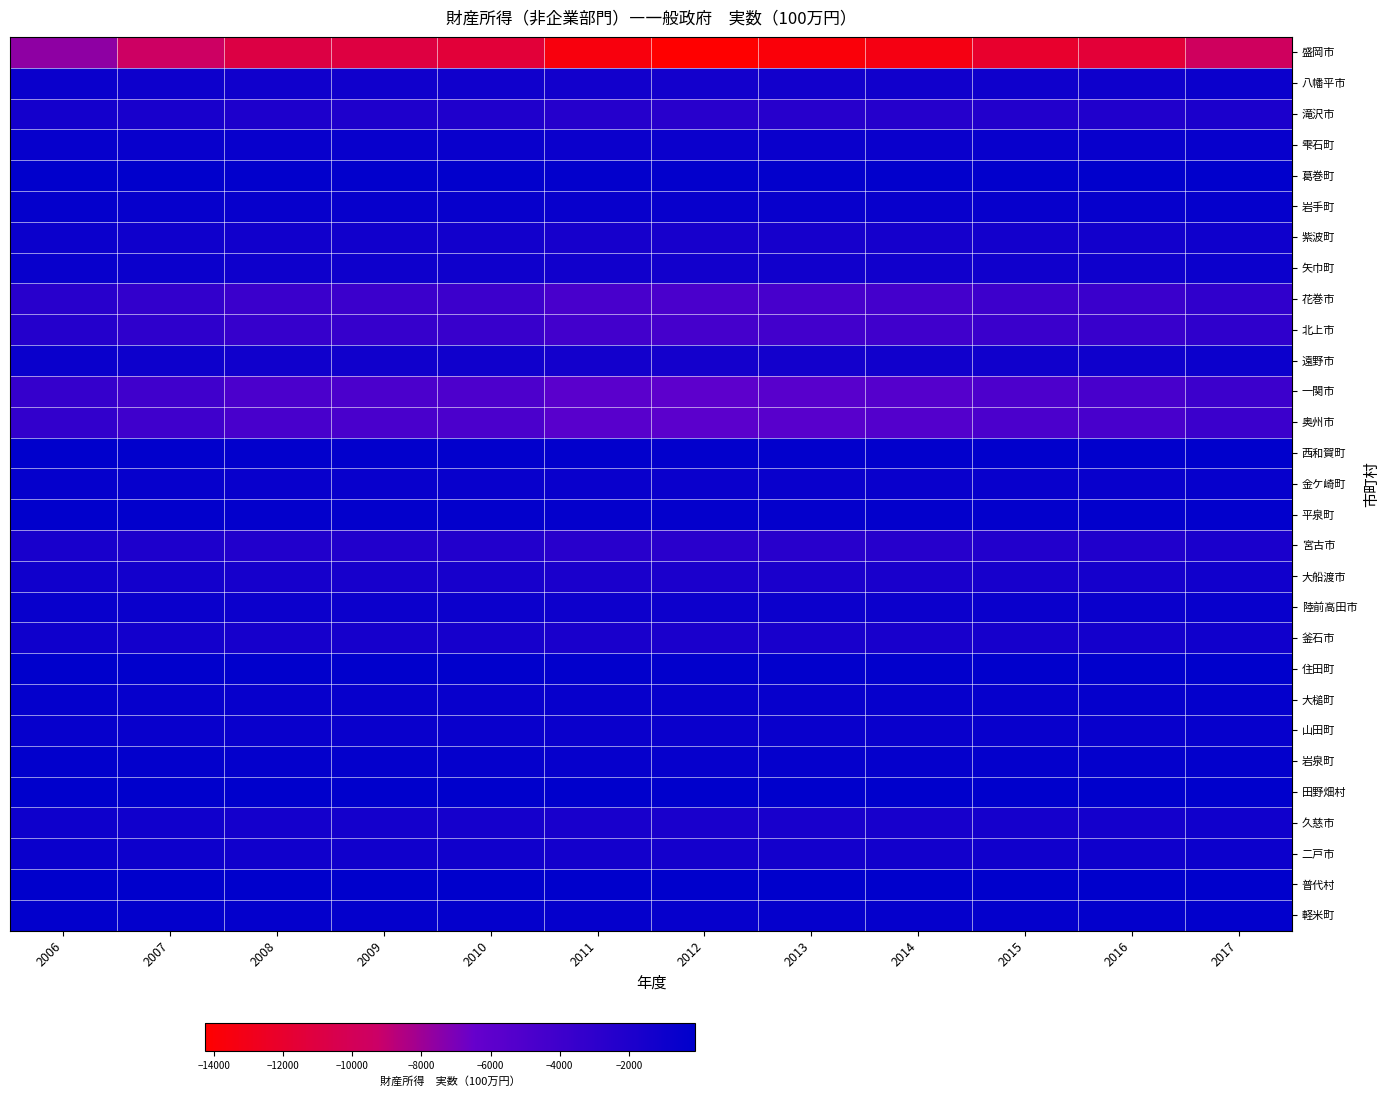

Reading left to right, transcribe all the data shown in this chart.

盛岡市: 2006=-7613	2007=-9407	2008=-10924	2009=-11087	2010=-11482	2011=-13596	2012=-14263	2013=-13791	2014=-13332	2015=-12045	2016=-11497	2017=-9627
八幡平市: 2006=-776	2007=-944	2008=-1085	2009=-1082	2010=-1104	2011=-1283	2012=-1320	2013=-1254	2014=-1196	2015=-1067	2016=-1002	2017=-828
滝沢市: 2006=-1357	2007=-1681	2008=-1961	2009=-2005	2010=-2073	2011=-2461	2012=-2597	2013=-2526	2014=-2453	2015=-2245	2016=-2149	2017=-1807
雫石町: 2006=-480	2007=-589	2008=-679	2009=-682	2010=-694	2011=-810	2012=-839	2013=-798	2014=-764	2015=-687	2016=-648	2017=-538
葛巻町: 2006=-198	2007=-238	2008=-271	2009=-270	2010=-281	2011=-324	2012=-332	2013=-313	2014=-293	2015=-257	2016=-238	2017=-196
岩手町: 2006=-406	2007=-494	2008=-565	2009=-563	2010=-577	2011=-669	2012=-685	2013=-648	2014=-619	2015=-554	2016=-522	2017=-429
紫波町: 2006=-855	2007=-1055	2008=-1225	2009=-1245	2010=-1281	2011=-1510	2012=-1577	2013=-1519	2014=-1462	2015=-1320	2016=-1256	2017=-1050
矢巾町: 2006=-687	2007=-849	2008=-987	2009=-1000	2010=-1047	2011=-1228	2012=-1275	2013=-1229	2014=-1197	2015=-1120	2016=-1078	2017=-909
花巻市: 2006=-2648	2007=-3259	2008=-3777	2009=-3809	2010=-3904	2011=-4573	2012=-4753	2013=-4556	2014=-4374	2015=-3954	2016=-3752	2017=-3120
北上市: 2006=-2392	2007=-2971	2008=-3471	2009=-3499	2010=-3584	2011=-4246	2012=-4456	2013=-4289	2014=-4148	2015=-3785	2016=-3609	2017=-3019
遠野市: 2006=-786	2007=-963	2008=-1105	2009=-1105	2010=-1129	2011=-1315	2012=-1365	2013=-1302	2014=-1246	2015=-1136	2016=-1072	2017=-884
一関市: 2006=-3412	2007=-4172	2008=-4807	2009=-4825	2010=-4912	2011=-5754	2012=-5950	2013=-5671	2014=-5424	2015=-4921	2016=-4653	2017=-3853
奥州市: 2006=-3282	2007=-4028	2008=-4665	2009=-4698	2010=-4801	2011=-5617	2012=-5825	2013=-5574	2014=-5343	2015=-4833	2016=-4583	2017=-3811
西和賀町: 2006=-182	2007=-221	2008=-251	2009=-250	2010=-254	2011=-292	2012=-299	2013=-281	2014=-265	2015=-238	2016=-223	2017=-182
金ケ崎町: 2006=-416	2007=-516	2008=-602	2009=-609	2010=-628	2011=-740	2012=-771	2013=-742	2014=-714	2015=-643	2016=-613	2017=-509
平泉町: 2006=-221	2007=-272	2008=-312	2009=-315	2010=-321	2011=-371	2012=-382	2013=-366	2014=-351	2015=-318	2016=-301	2017=-250
宮古市: 2006=-1591	2007=-1939	2008=-2219	2009=-2223	2010=-2287	2011=-2630	2012=-2717	2013=-2592	2014=-2481	2015=-2294	2016=-2165	2017=-1786
大船渡市: 2006=-1086	2007=-1323	2008=-1523	2009=-1530	2010=-1568	2011=-1774	2012=-1851	2013=-1774	2014=-1709	2015=-1540	2016=-1455	2017=-1202
陸前高田市: 2006=-620	2007=-754	2008=-866	2009=-870	2010=-897	2011=-919	2012=-937	2013=-895	2014=-859	2015=-800	2016=-755	2017=-623
釜石市: 2006=-1071	2007=-1302	2008=-1487	2009=-1486	2010=-1523	2011=-1692	2012=-1750	2013=-1663	2014=-1592	2015=-1489	2016=-1409	2017=-1163
住田町: 2006=-170	2007=-206	2008=-235	2009=-236	2010=-238	2011=-282	2012=-290	2013=-275	2014=-261	2015=-231	2016=-219	2017=-178
大槌町: 2006=-414	2007=-503	2008=-575	2009=-579	2010=-588	2011=-576	2012=-581	2013=-546	2014=-519	2015=-476	2016=-451	2017=-373
山田町: 2006=-504	2007=-612	2008=-703	2009=-705	2010=-716	2011=-767	2012=-780	2013=-740	2014=-706	2015=-640	2016=-604	2017=-500
岩泉町: 2006=-295	2007=-356	2008=-404	2009=-404	2010=-416	2011=-480	2012=-492	2013=-463	2014=-435	2015=-398	2016=-374	2017=-306
田野畑村: 2006=-105	2007=-128	2008=-146	2009=-146	2010=-148	2011=-170	2012=-175	2013=-165	2014=-157	2015=-140	2016=-133	2017=-110
久慈市: 2006=-977	2007=-1190	2008=-1370	2009=-1376	2010=-1419	2011=-1657	2012=-1721	2013=-1648	2014=-1577	2015=-1442	2016=-1362	2017=-1125
二戸市: 2006=-789	2007=-964	2008=-1107	2009=-1107	2010=-1143	2011=-1332	2012=-1374	2013=-1311	2014=-1248	2015=-1117	2016=-1052	2017=-868
普代村: 2006=-83	2007=-102	2008=-116	2009=-116	2010=-119	2011=-137	2012=-142	2013=-135	2014=-129	2015=-113	2016=-107	2017=-88
軽米町: 2006=-274	2007=-332	2008=-381	2009=-379	2010=-393	2011=-455	2012=-471	2013=-444	2014=-421	2015=-378	2016=-354	2017=-291